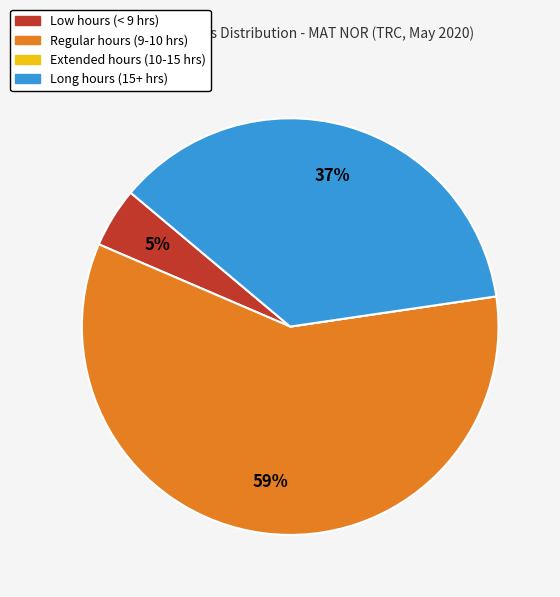

Does any single category account for the majority?

Yes